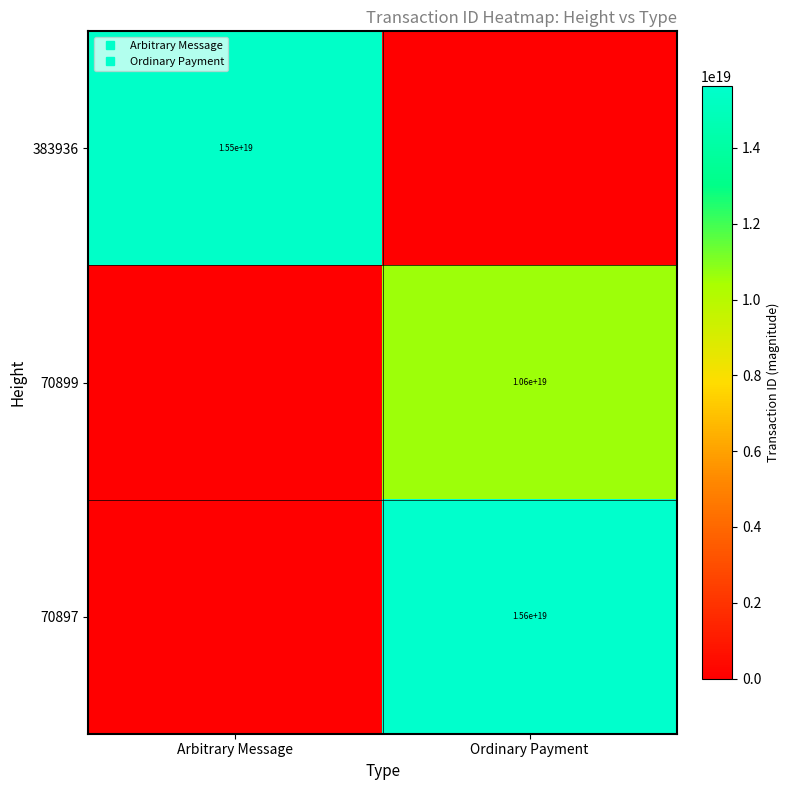

Is the value of 383936 at Ordinary Payment greater than the value of 70897 at Ordinary Payment?

No